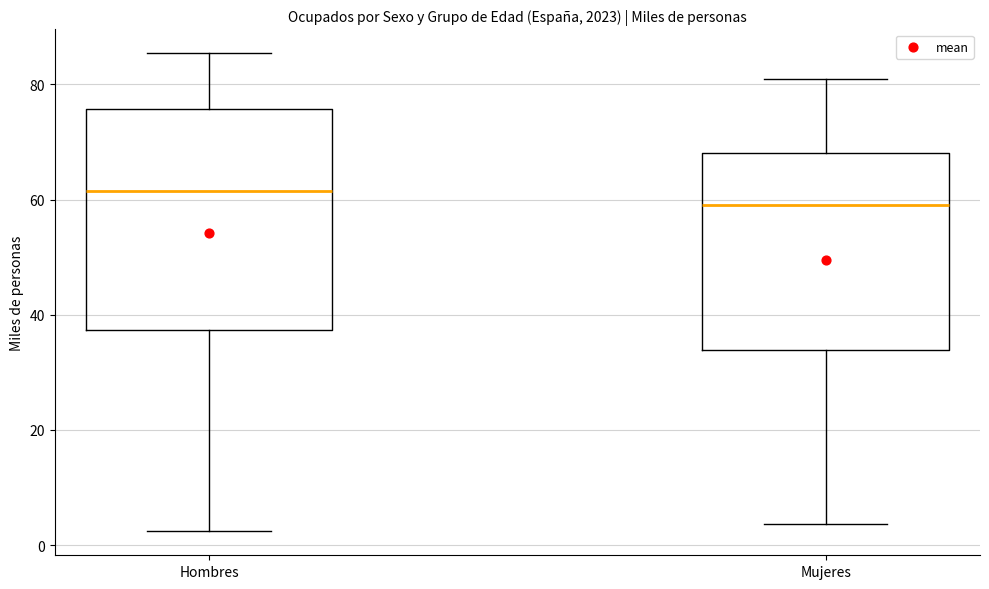

Where is the upper edge of the box for Mujeres on the y-axis? The values are not printed on the chart, so give them approximately, as read against the axis.

68